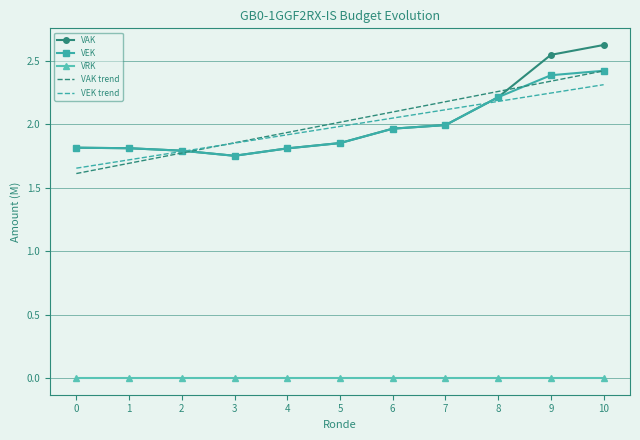

At which category is the sum across all series the highest?

10